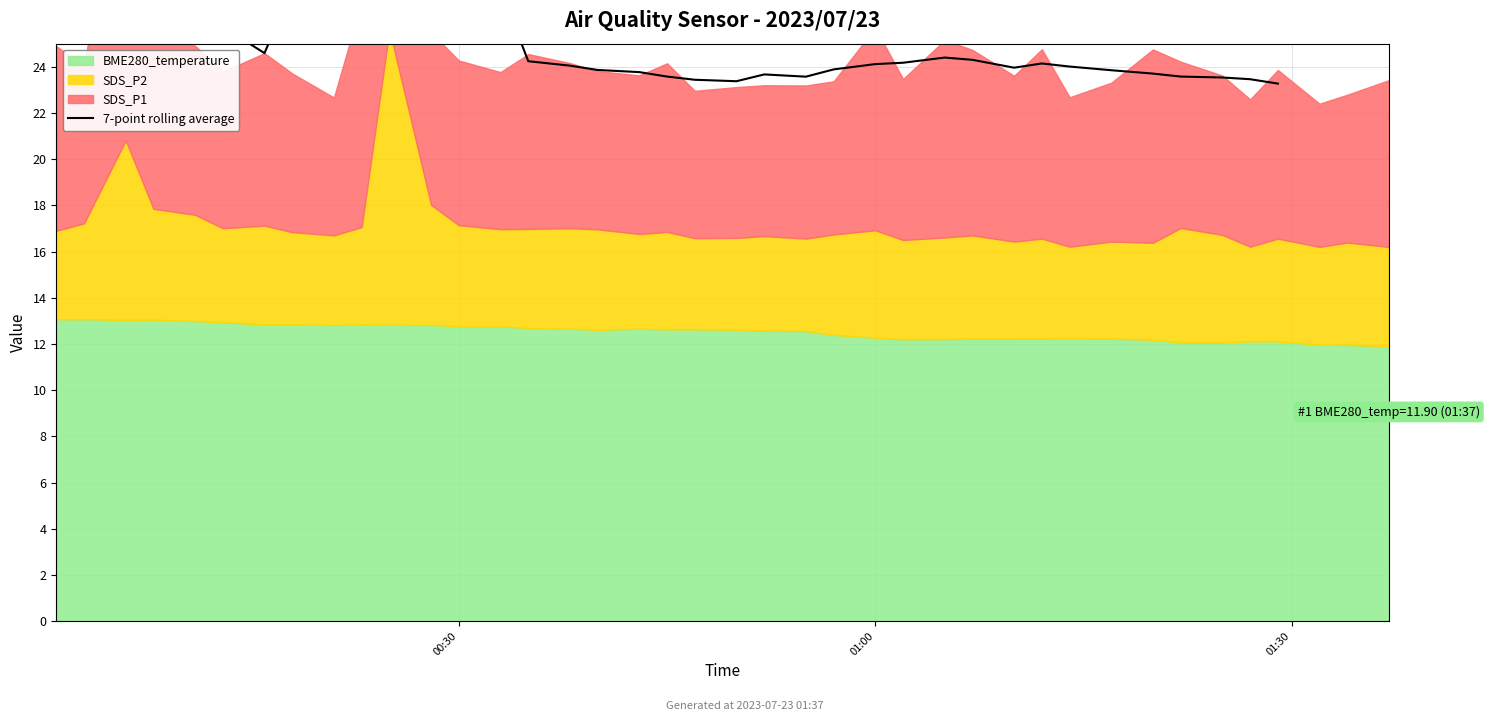

How many interior local valleys (lower than both neighbors) does the data have?

5